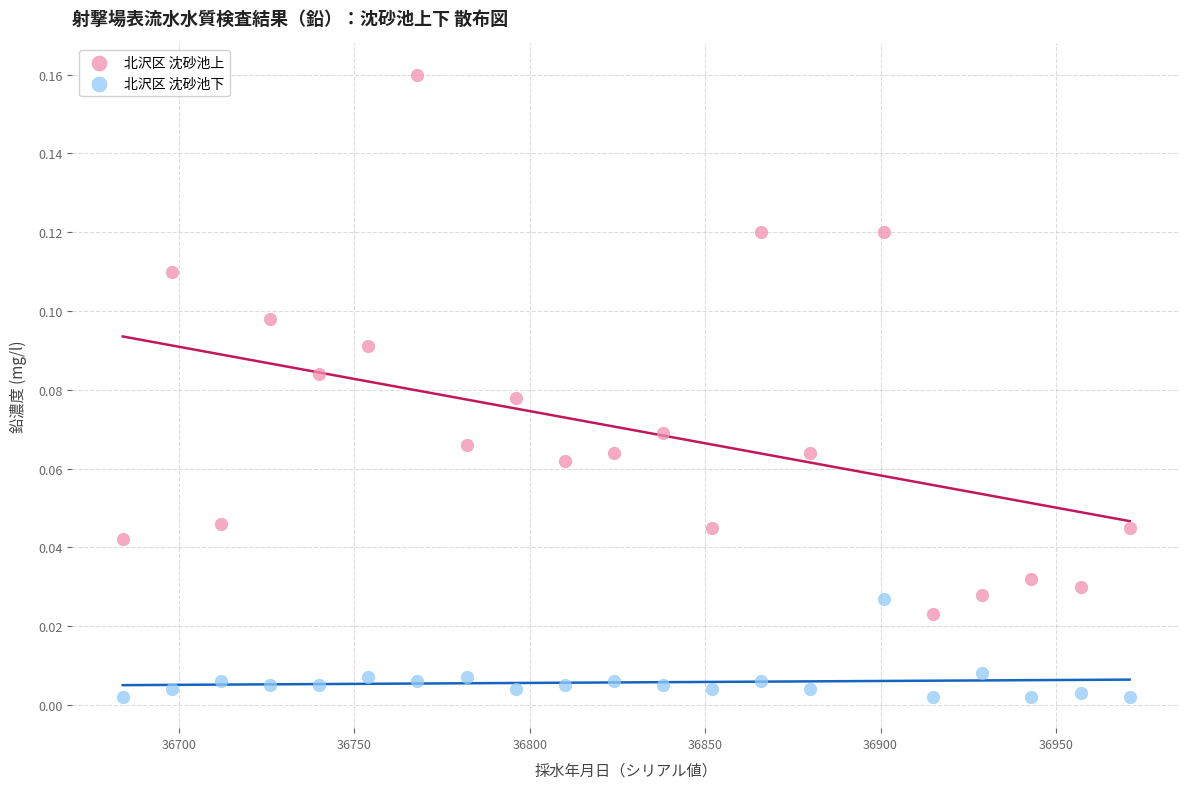

Across all data points, what is the range of X values (max minus min)?

287.0